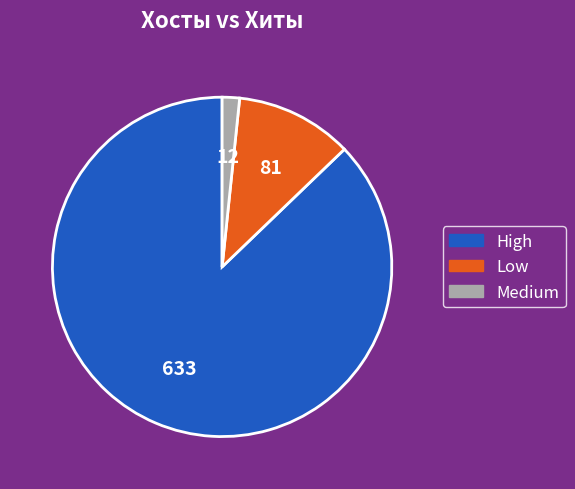

Is there a majority slice in this chart?

Yes